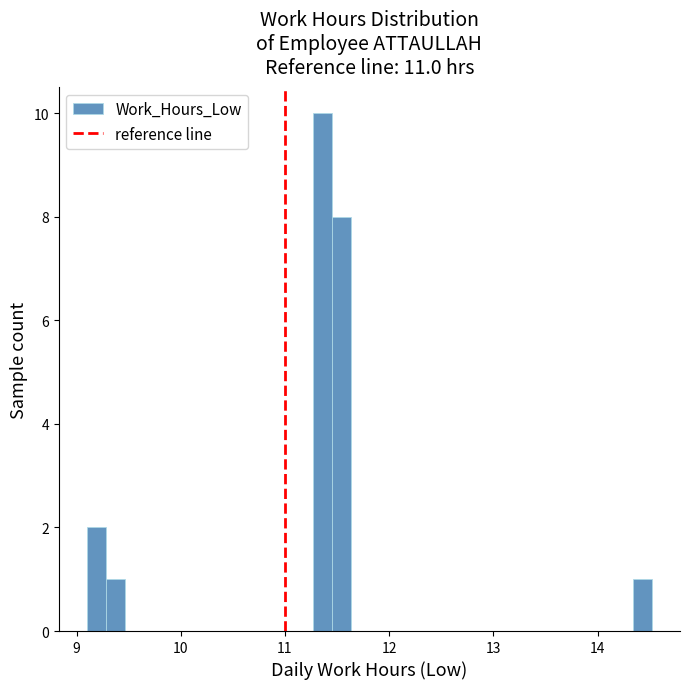

Around what value on the x-axis is the tallest bar? Give the approximate position of its centre, as read against the axis.

11.4